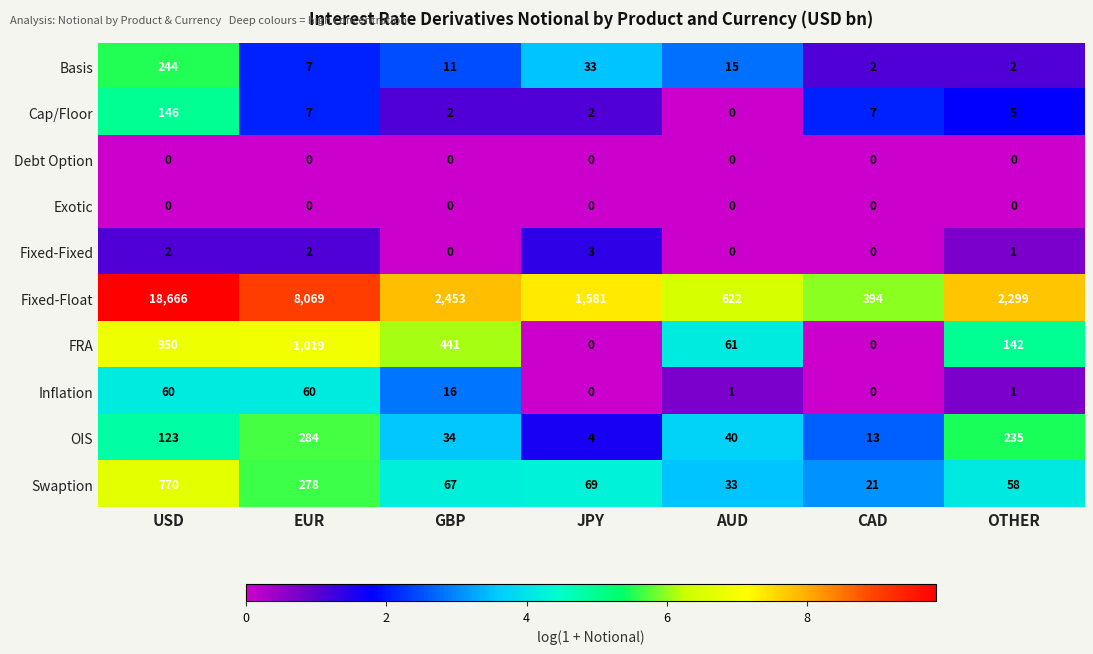

At which label is Swaption closest to 395?

EUR